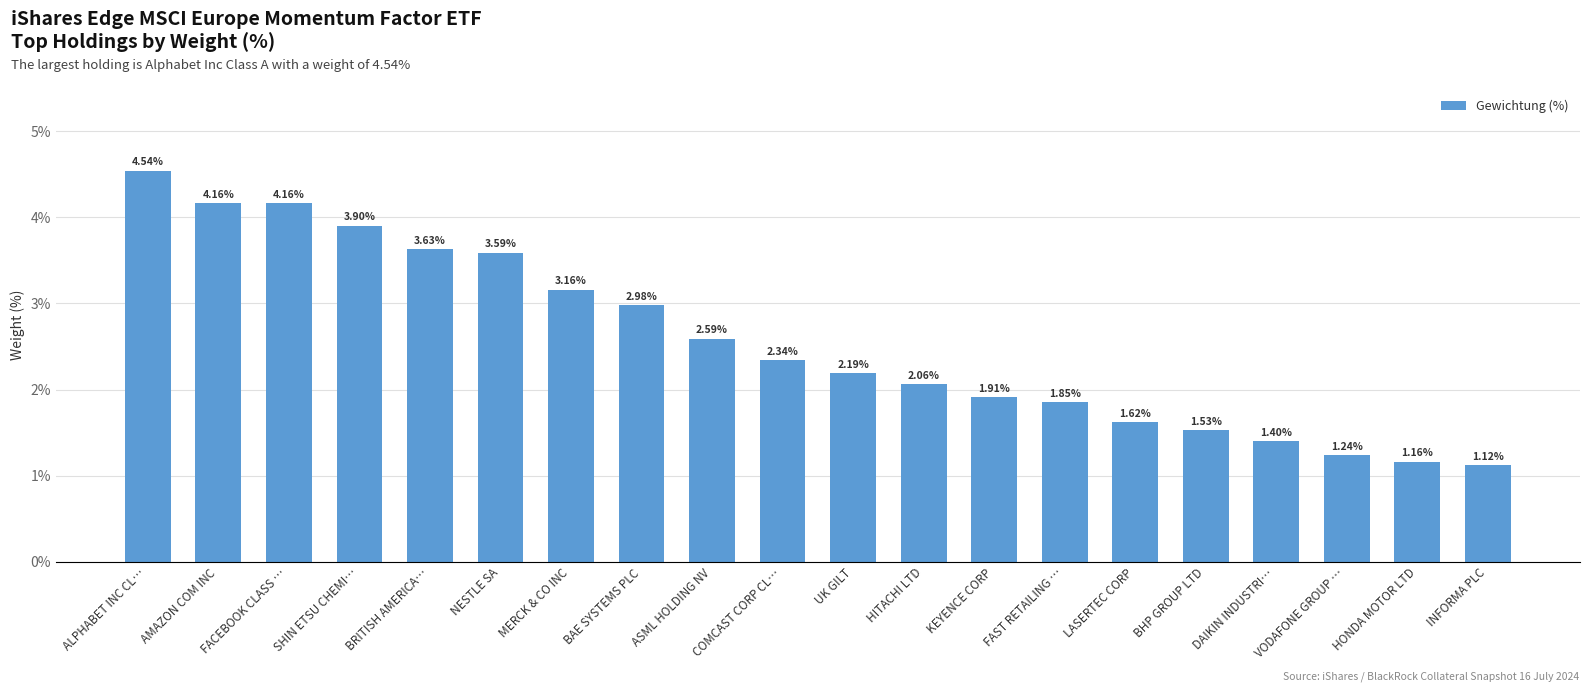

What is the label of the 2nd bar from the left?

AMAZON COM INC